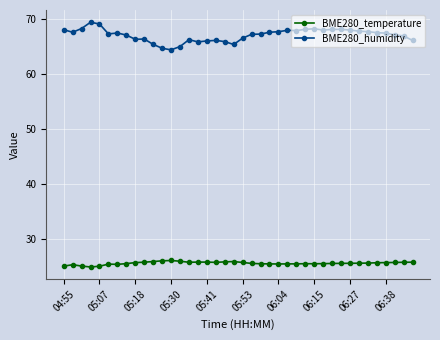

What is the value of the BME280_temperature point at the 32nd from the left?

25.6